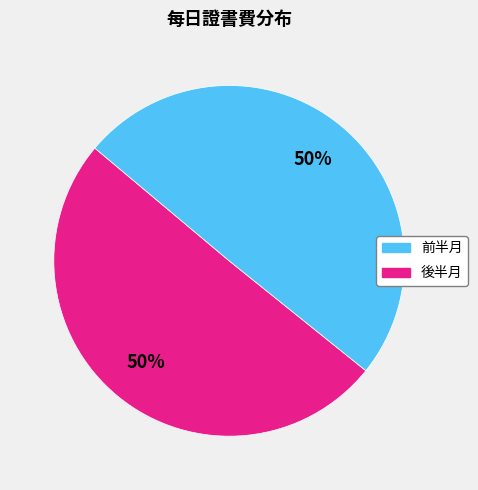

To the nearest percent, what is the average slice percentage?

50%